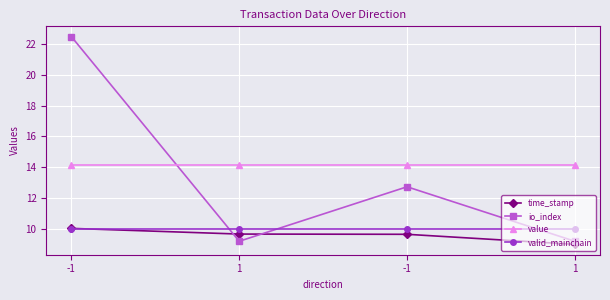

What are all the series names shown in the legend?

time_stamp, io_index, value, valid_mainchain